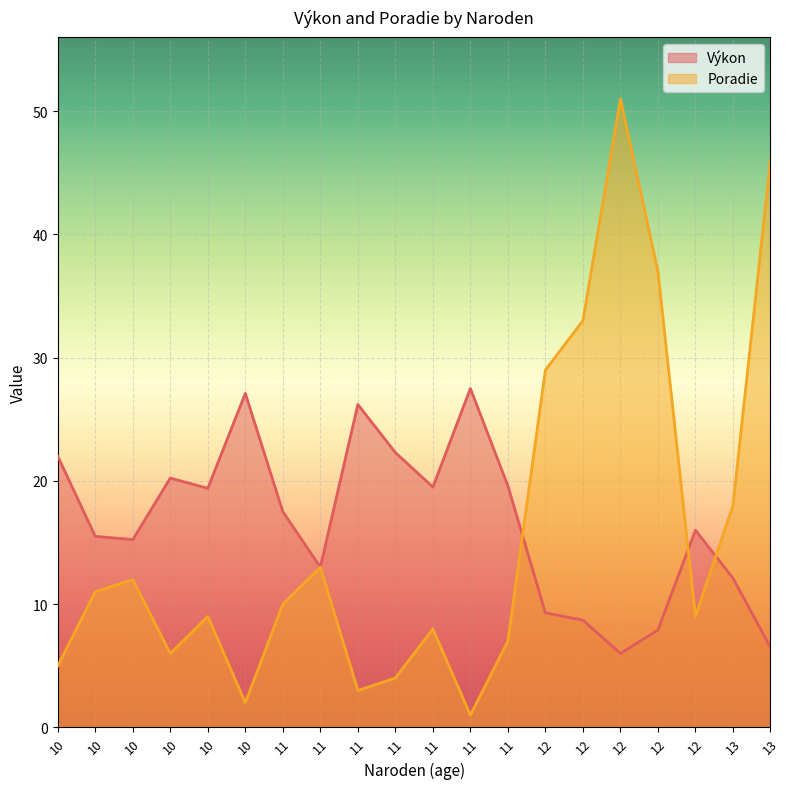

How many lines are shown in the chart?

2